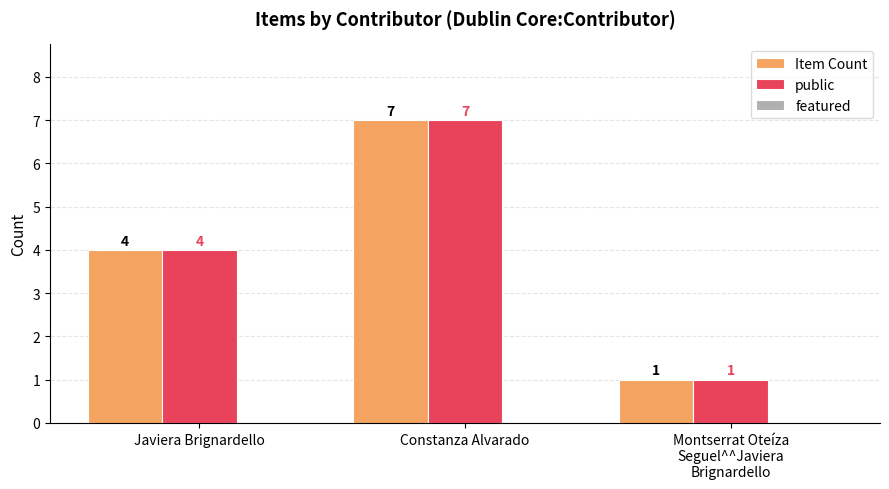

How many Item Count values are between 1 and 7?

3